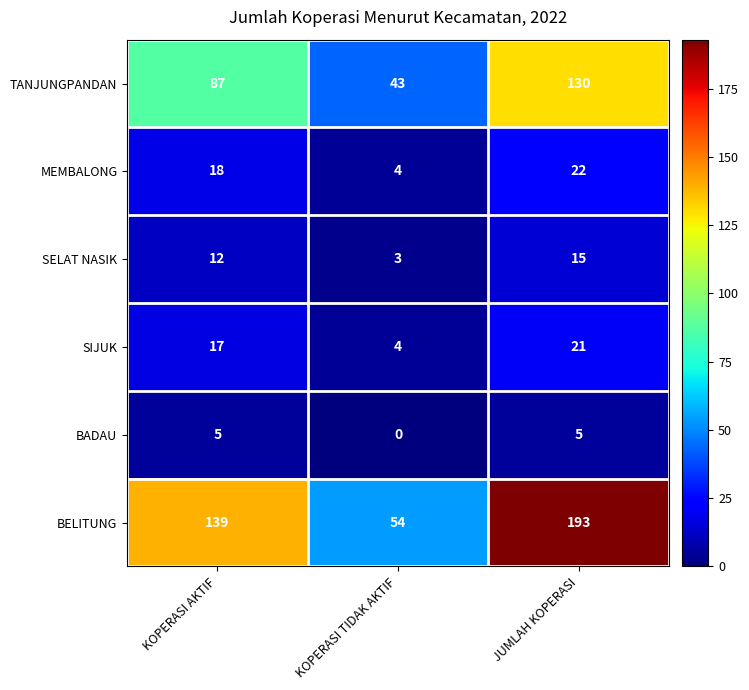

Which series has the largest total across all categories?

BELITUNG